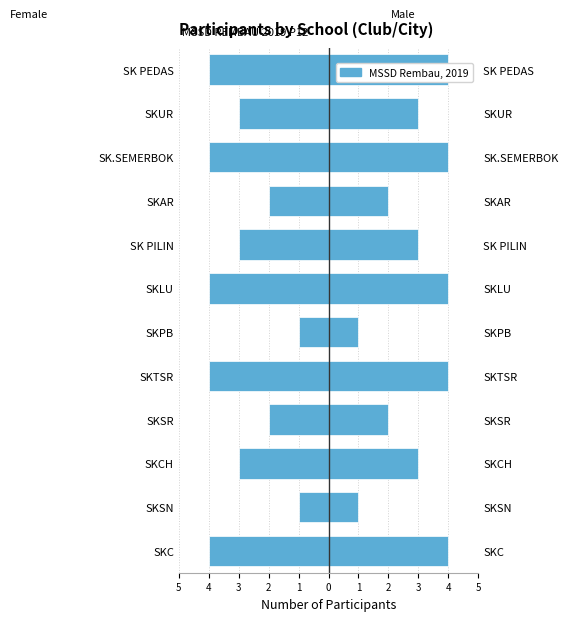

What is the sum of the Male Count values at SKSR and SK.SEMERBOK?

6